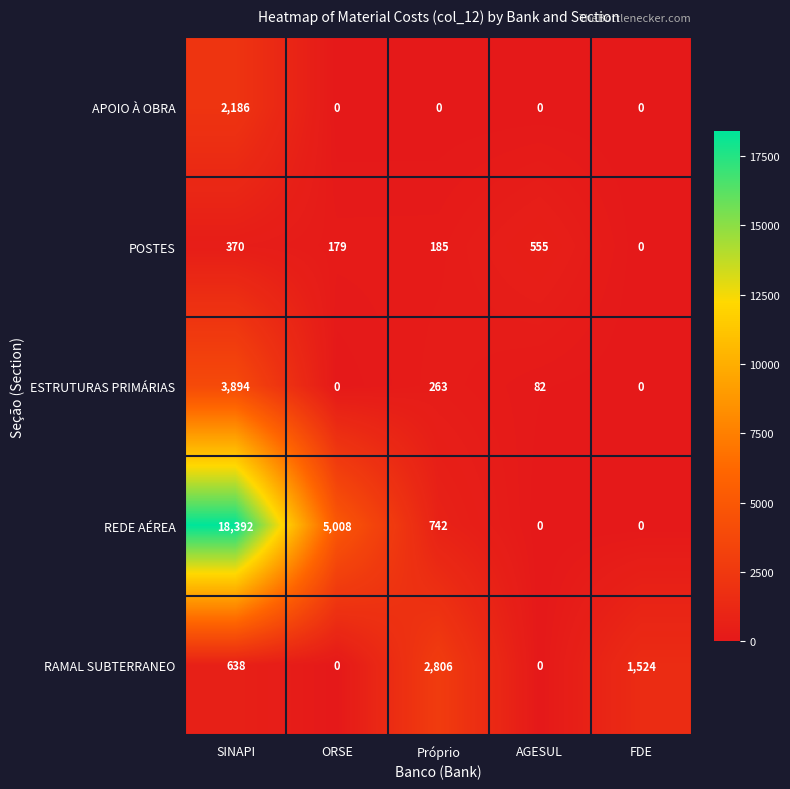

The RAMAL SUBTERRANEO series shows 1524 at FDE. True or false?

True